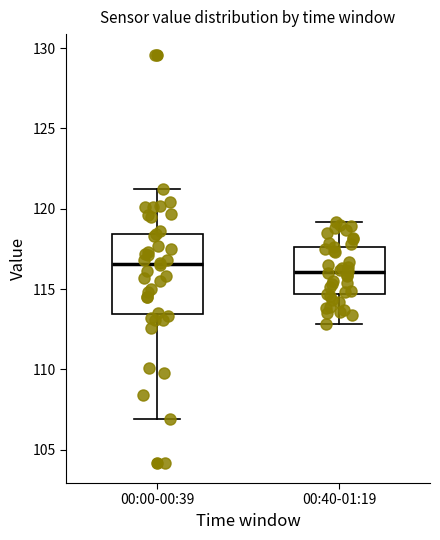

Reading left to right, read every box against the y-axis: the position of its median line, the range the box covers, and the ends of its whiskers. The values are not printed on the chart, so give them approximately, as read against the axis.

00:00-00:39: median 116.5, box 113.5 to 118.5, whiskers 107.0 to 121.0
00:40-01:19: median 116.0, box 114.5 to 117.5, whiskers 113.0 to 119.0